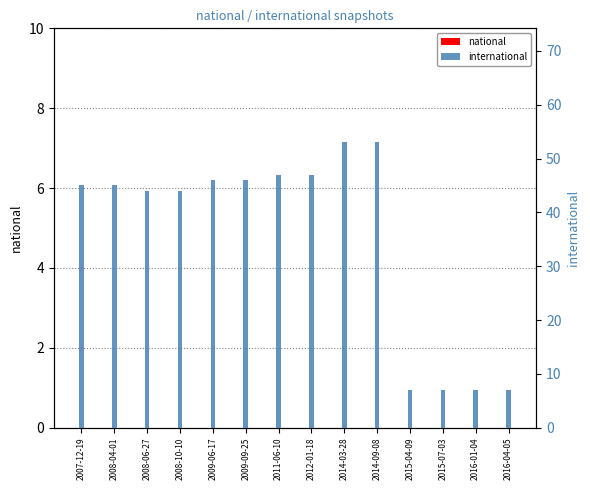

Reading left to right, what are all the values shown in this chart?

national: 2007-12-19=0	2008-04-01=0	2008-06-27=0	2008-10-10=0	2009-06-17=0	2009-09-25=0	2011-06-10=0	2012-01-18=0	2014-03-28=0	2014-09-08=0	2015-04-09=0	2015-07-03=0	2016-01-04=0	2016-04-05=0
international: 2007-12-19=45	2008-04-01=45	2008-06-27=44	2008-10-10=44	2009-06-17=46	2009-09-25=46	2011-06-10=47	2012-01-18=47	2014-03-28=53	2014-09-08=53	2015-04-09=7	2015-07-03=7	2016-01-04=7	2016-04-05=7